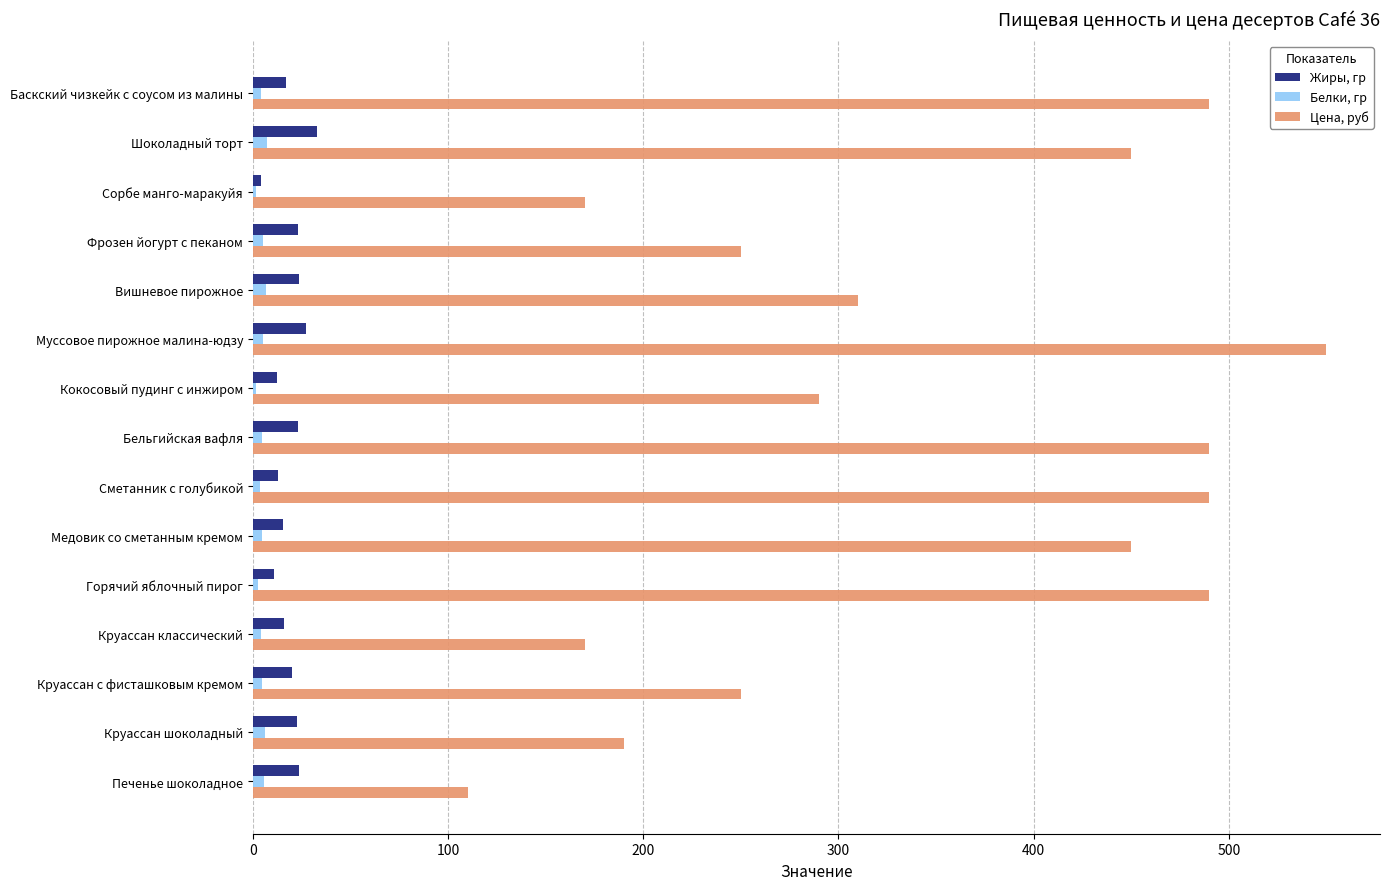

True or false: Цена, руб has a value of 243.3 at Круассан классический.

False